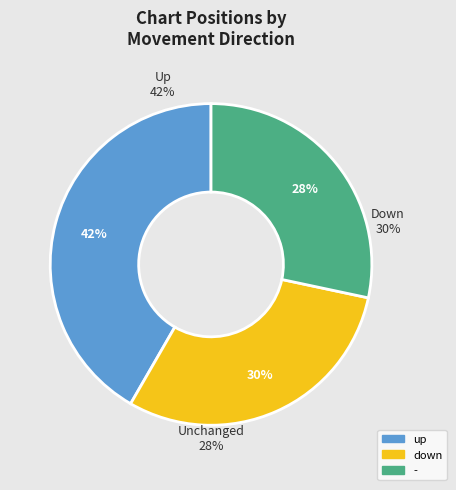

To the nearest percent, what portion does up represent?

42%